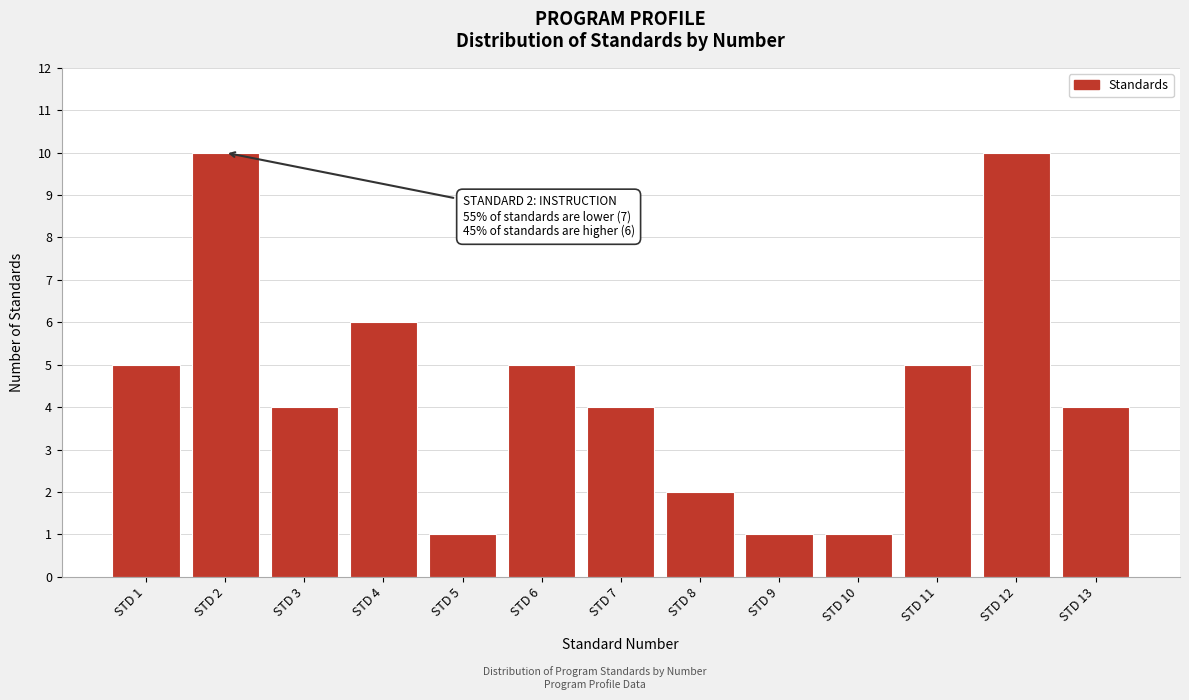

Reading left to right, extract all data points from this chart.

STD 1=5	STD 2=10	STD 3=4	STD 4=6	STD 5=1	STD 6=5	STD 7=4	STD 8=2	STD 9=1	STD 10=1	STD 11=5	STD 12=10	STD 13=4